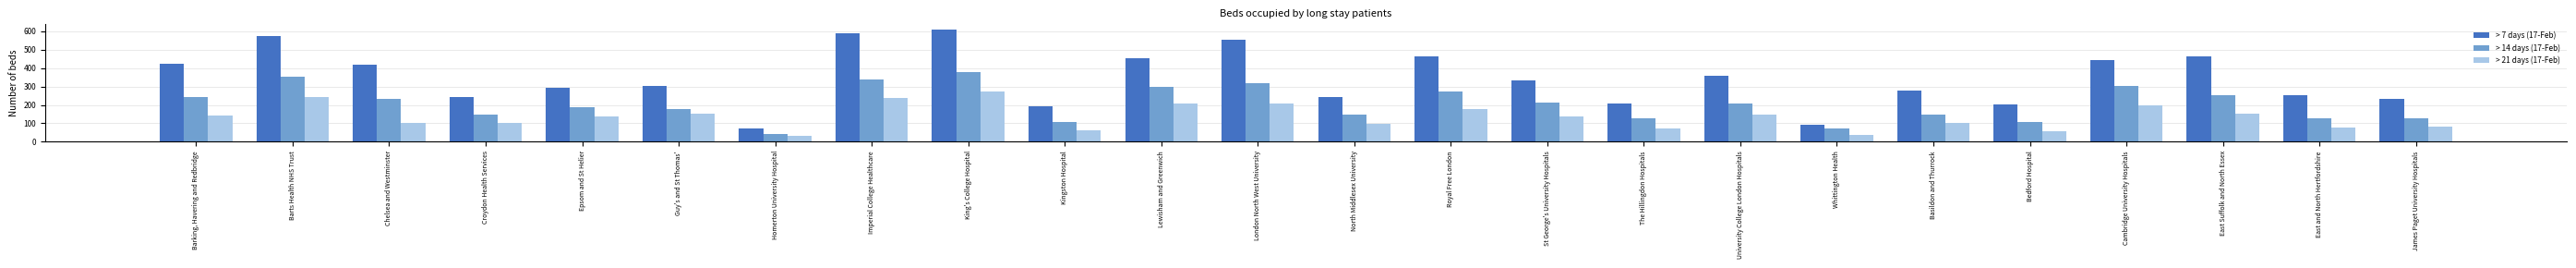

What is the difference between the maximum and minimum values in the > 14 days (17-Feb) series?

335